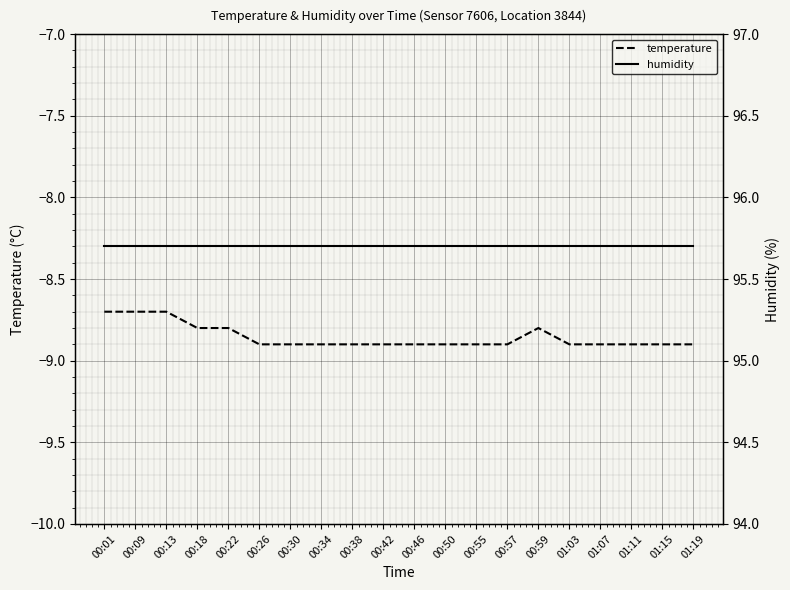

Which series changed the most between 00:50 and 00:55?

temperature